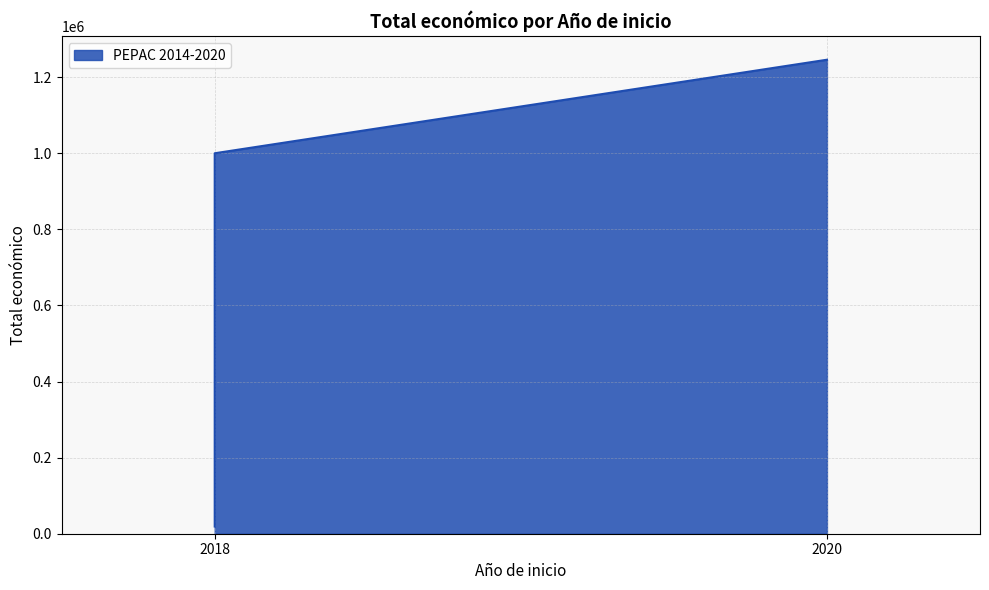

The value at 2020 is 414899. True or false?

False